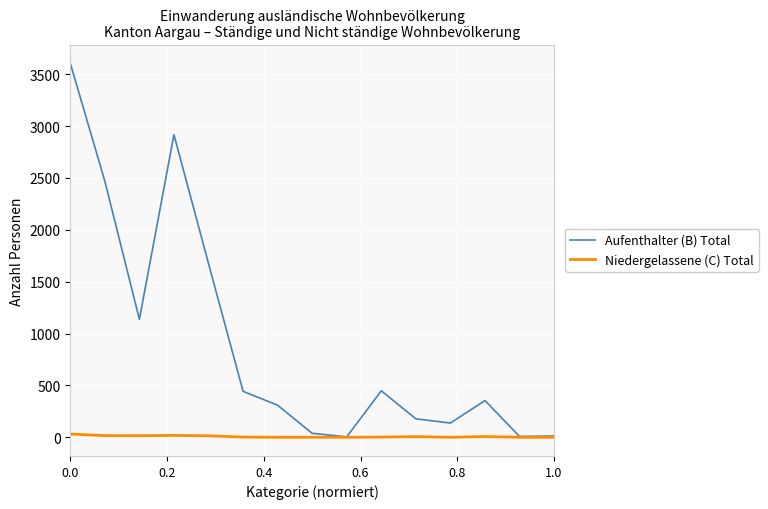

Which series has the largest total across all categories?

Aufenthalter (B) Total